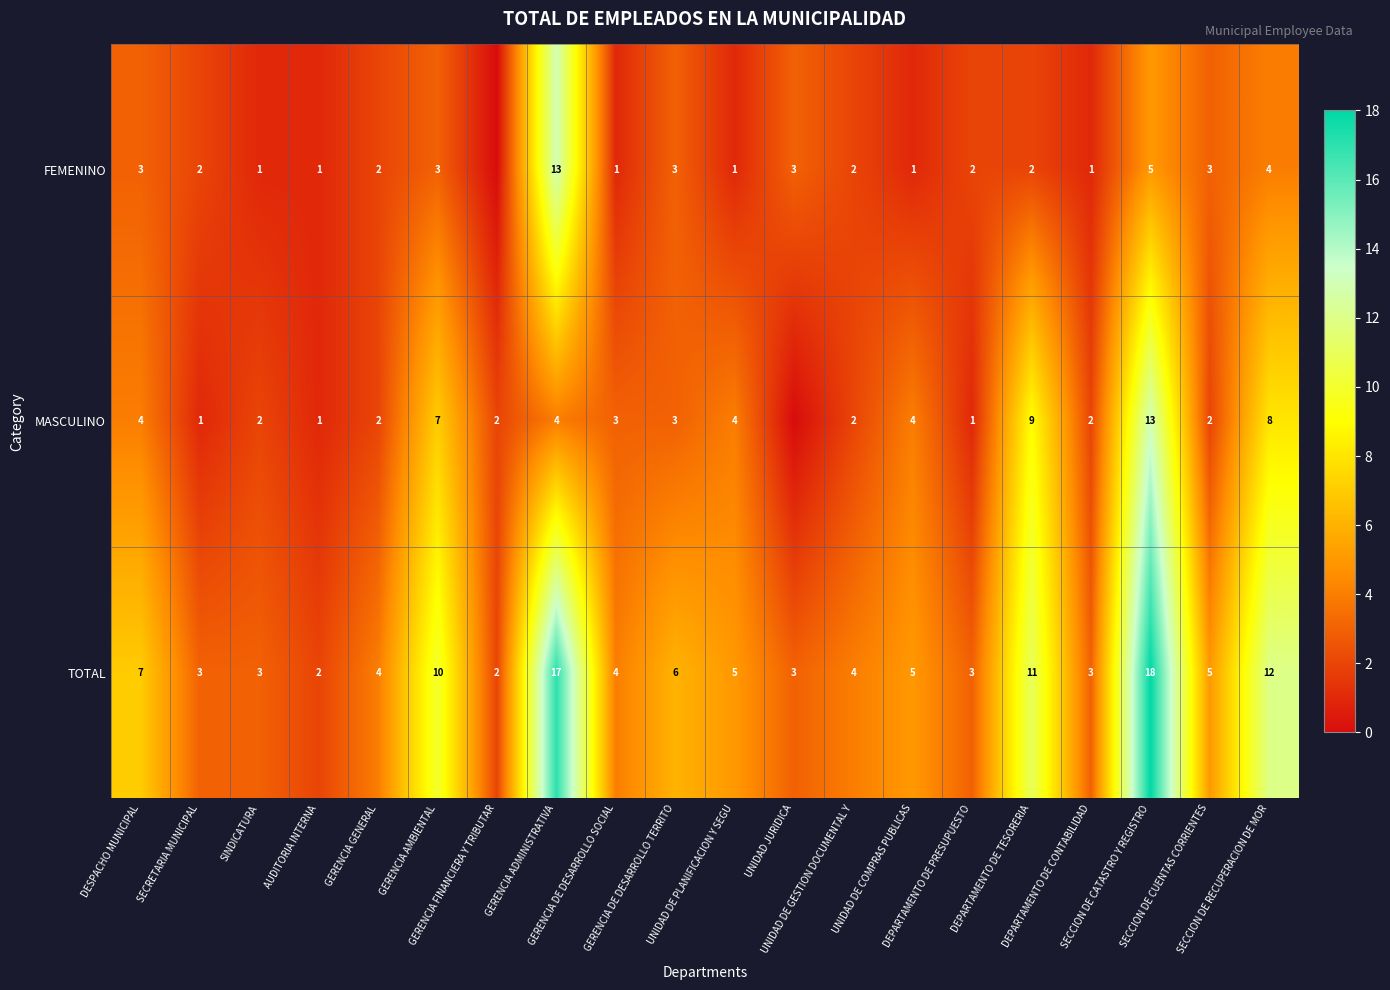

Between GERENCIA ADMINISTRATIVA and SECCION DE CUENTAS CORRIENTES, which series saw the biggest shift?

TOTAL